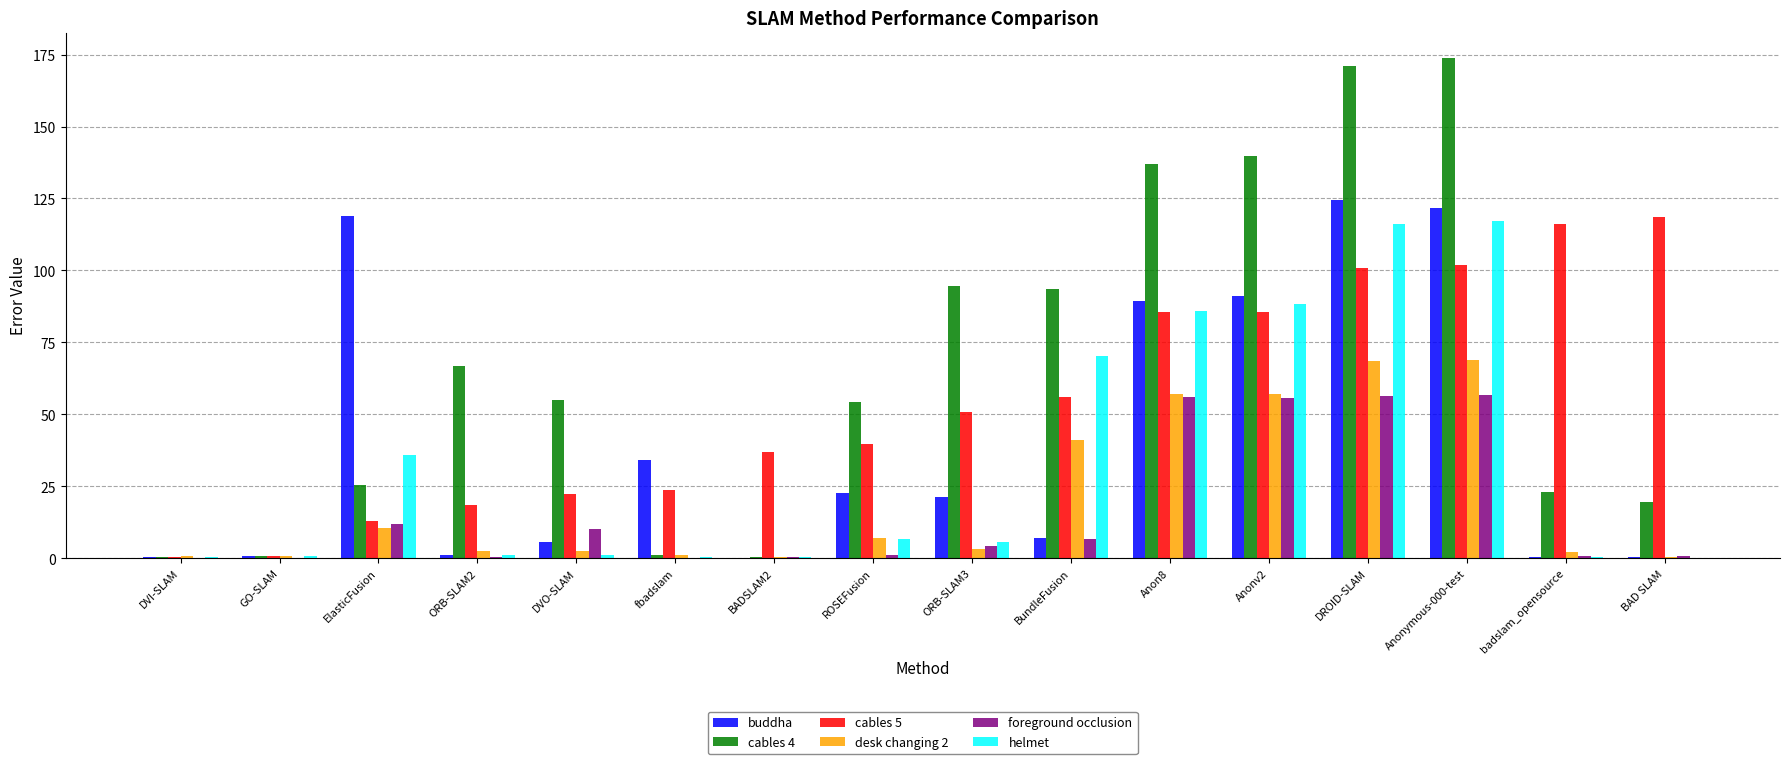

The helmet series shows 85.8 at Anon8. True or false?

True